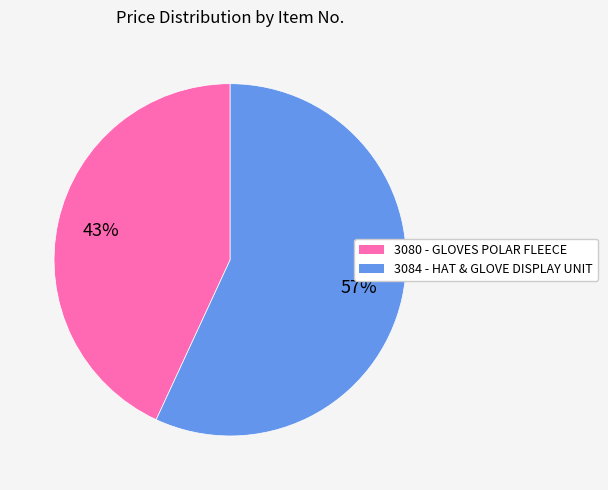

Which slice is the smallest?

3080